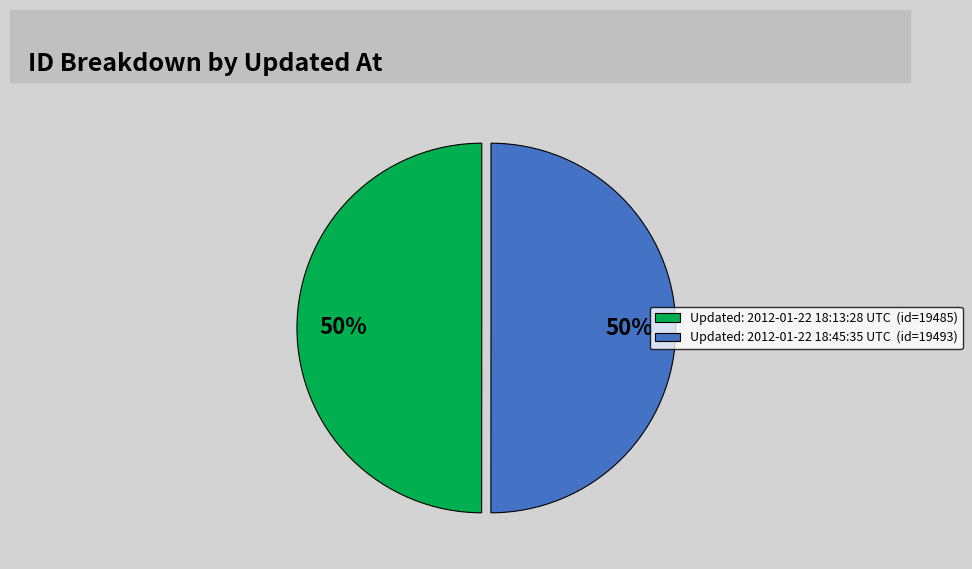

Is it true that Updated: 2012-01-22 18:13:28 UTC (id=19485) is 64% of the pie?

False